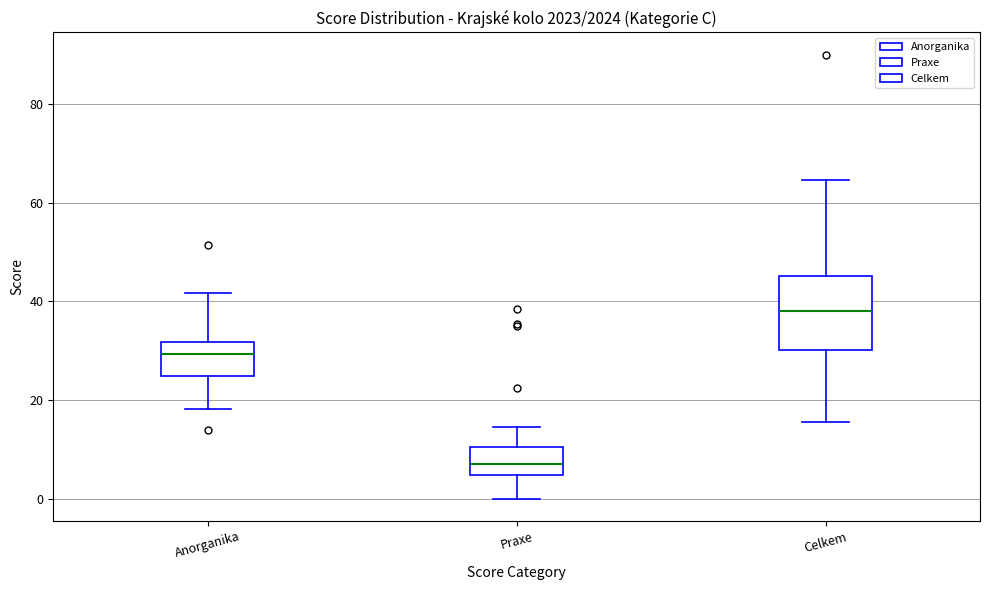

Where does the upper whisker of the box for Praxe end on the y-axis? The values are not printed on the chart, so give them approximately, as read against the axis.

14